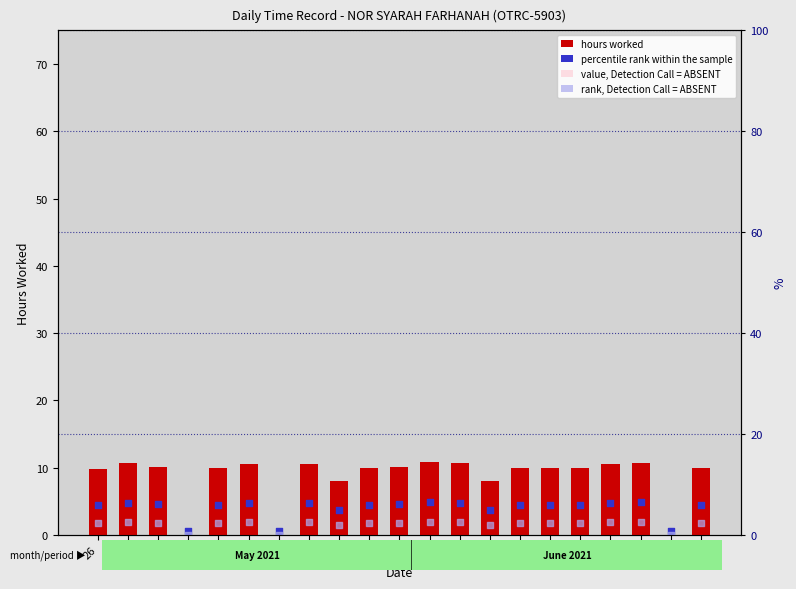

Which series has the largest Y range (max minus min)?

hours worked